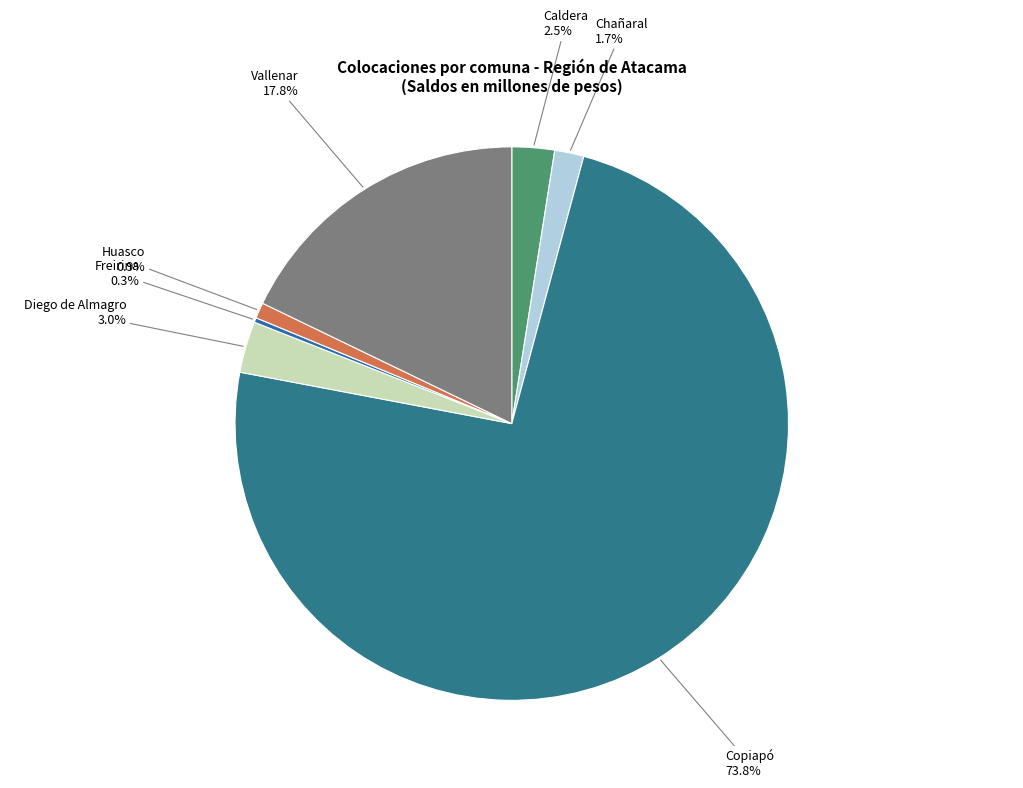

To the nearest percent, what percentage of the pie is Chañaral?

2%